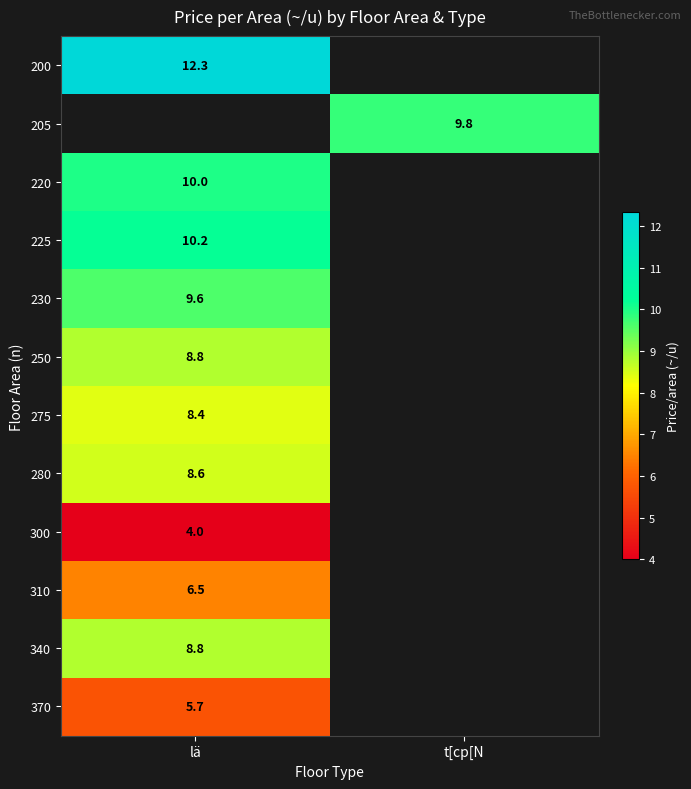

What is the minimum value shown in the chart?

4.0